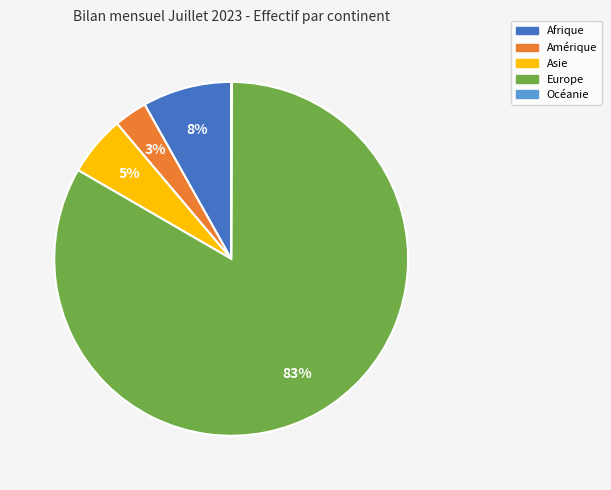

Does any single category account for the majority?

Yes